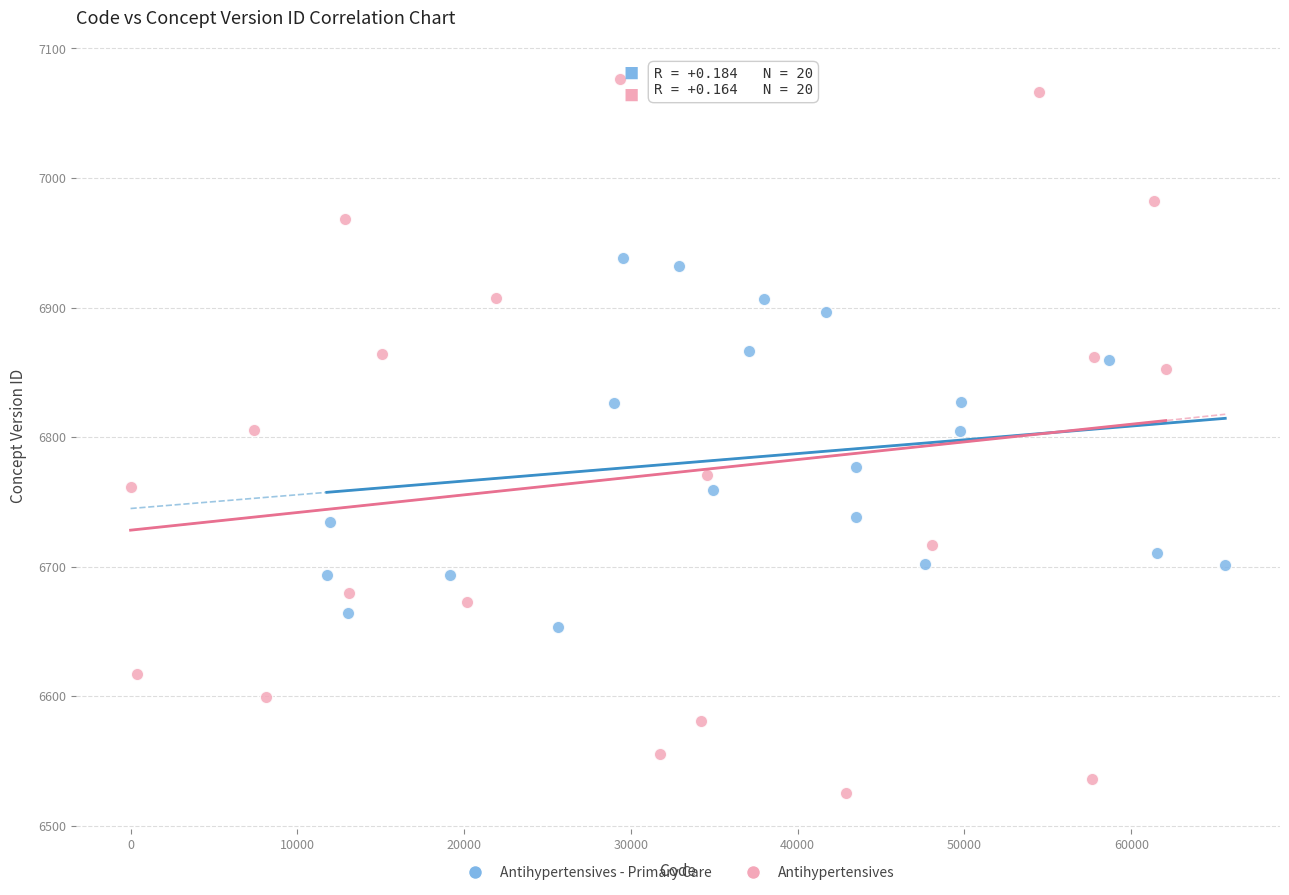

Which series reaches the maximum Y coordinate?

Antihypertensives